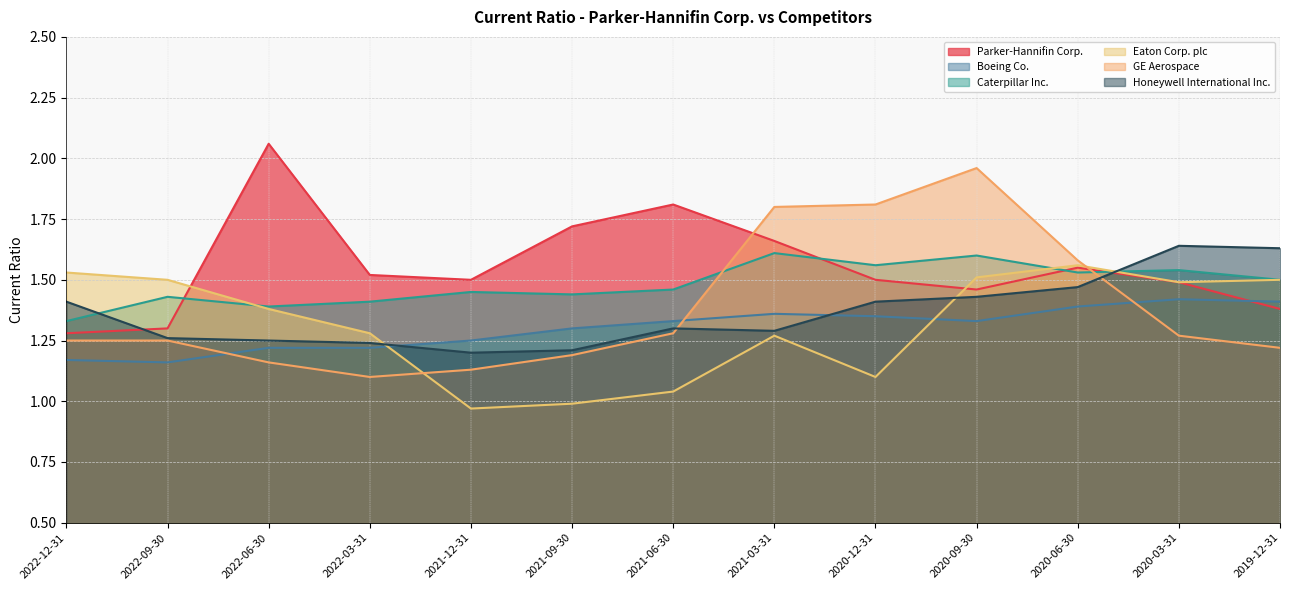

List the series in order of their peak value, lowest first.

Boeing Co., Eaton Corp. plc, Caterpillar Inc., Honeywell International Inc., GE Aerospace, Parker-Hannifin Corp.